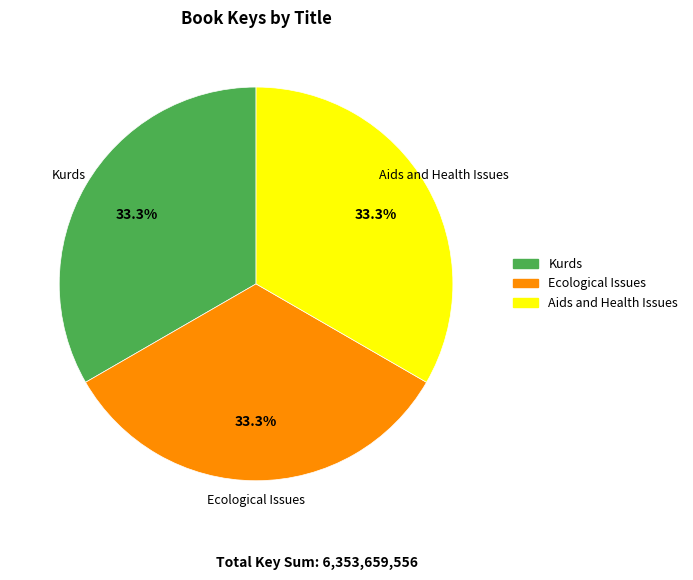

Does any single category account for the majority?

No